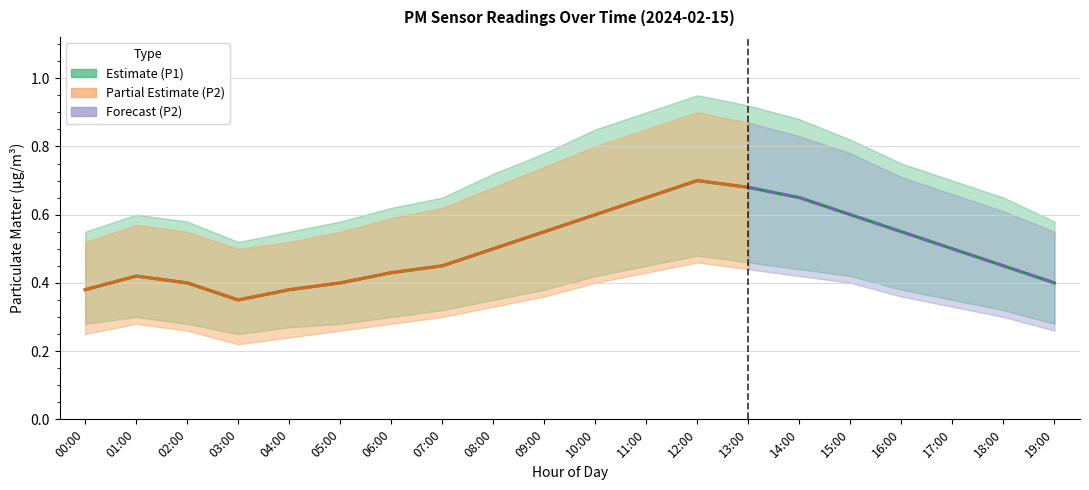

Is it true that P1_lower equals 0.5 at 12:00?

True